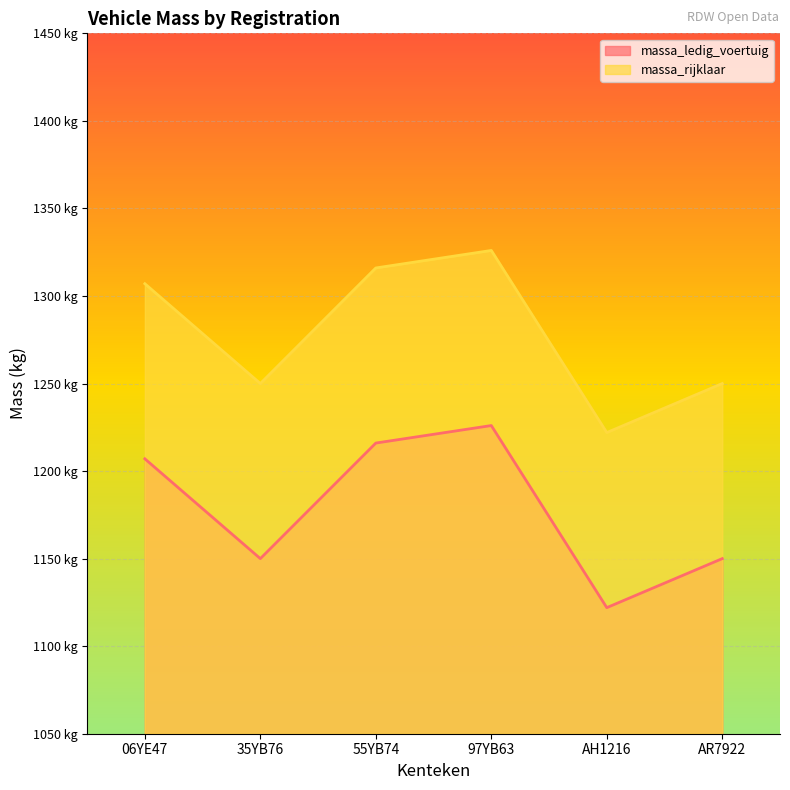

At 06YE47, list the series in order from smallest to largest.

massa_ledig_voertuig, massa_rijklaar